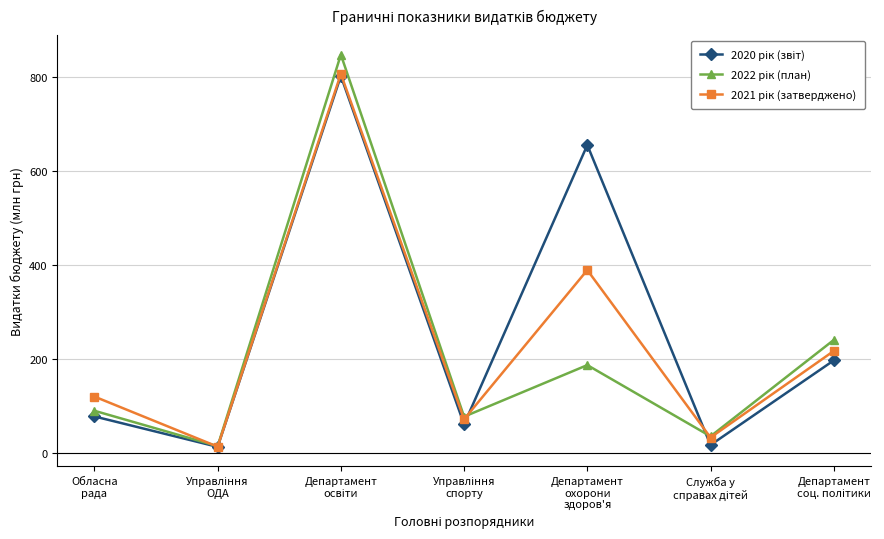

What is the highest value of the 2021 рік (затверджено) series?

807.0